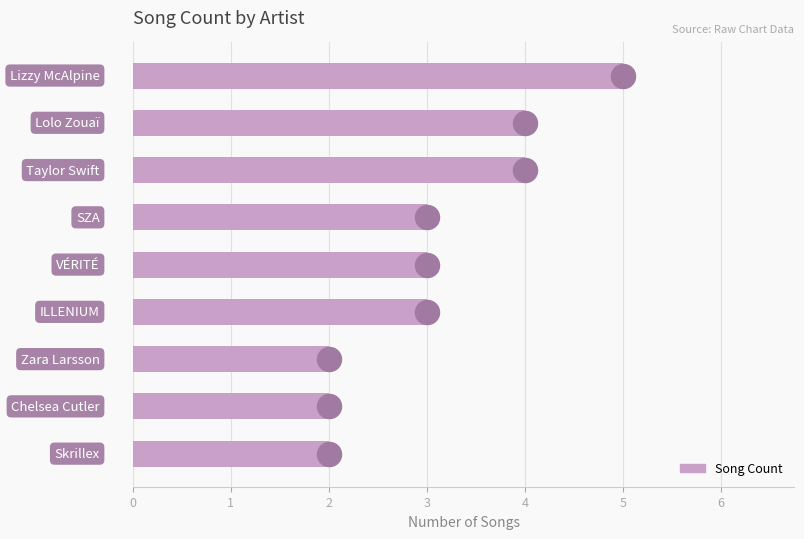

What is the change in value from 3 to 6?

-1